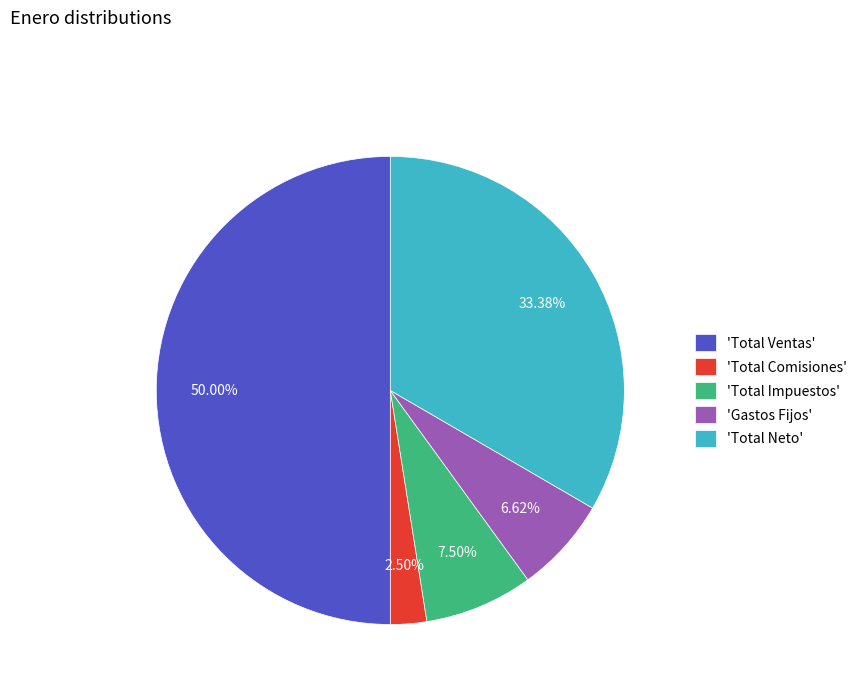

How many segments does this pie chart have?

5